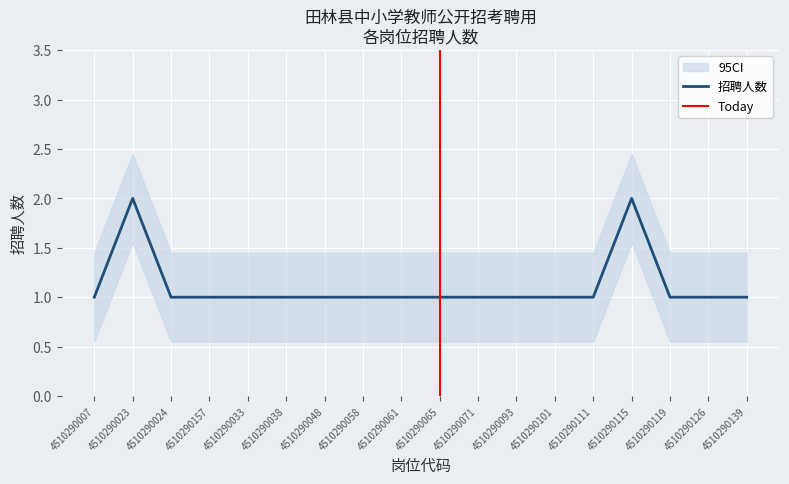

Is it true that the value at 4510290115 is 2?

True